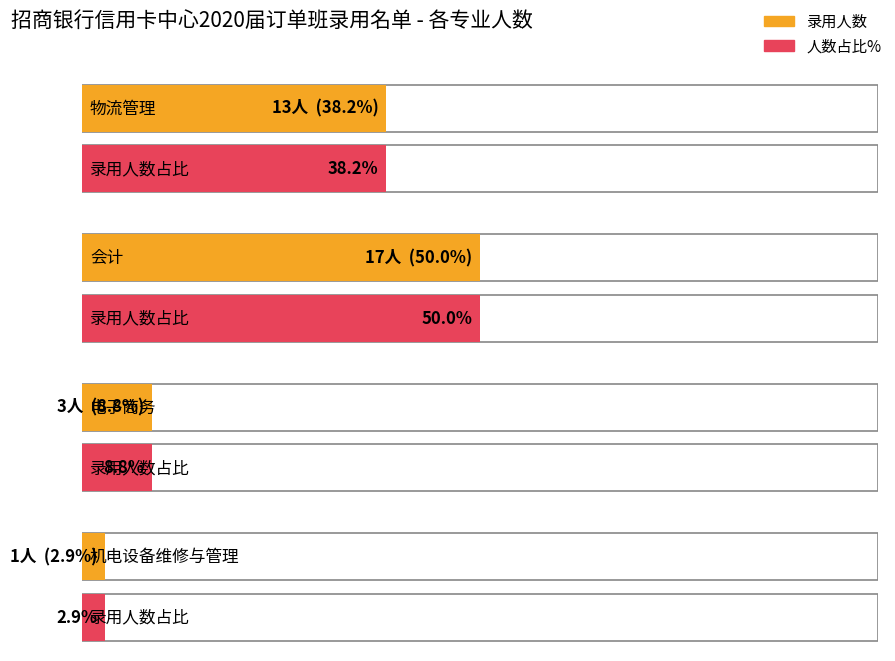

Approximately how many times larger is the value at 电子商务 compared to 机电设备维修与管理?

3.0